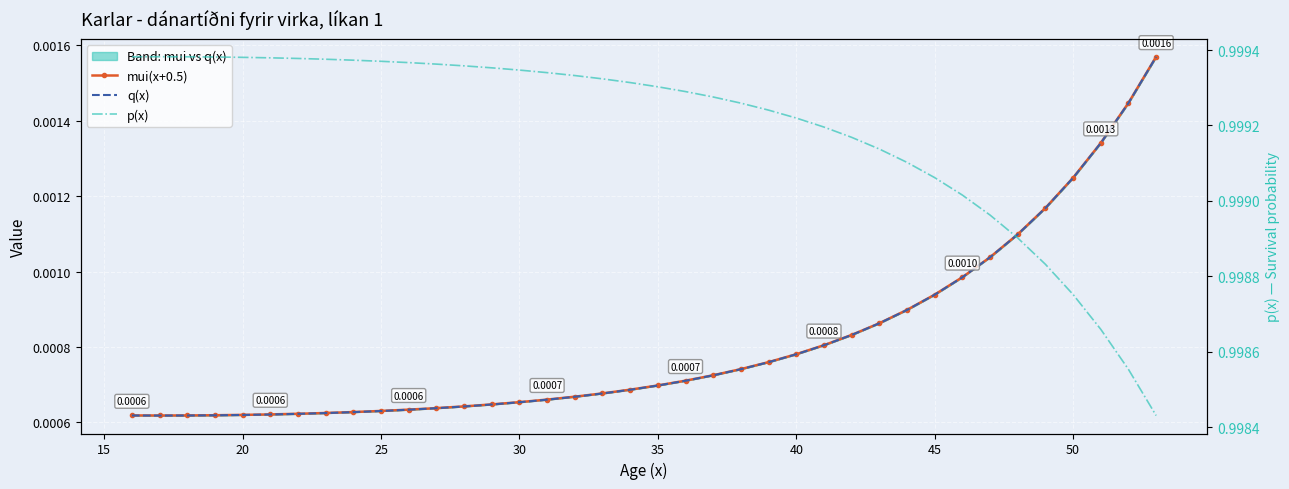

True or false: mui(x+0.5) has a value of 0.0 at 35.

False